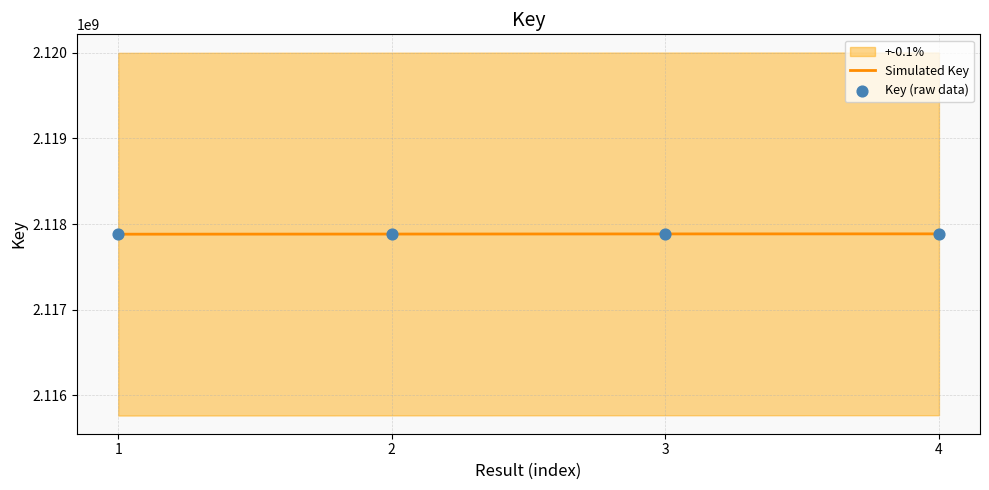

Which has a higher value, 2 or 1?

2